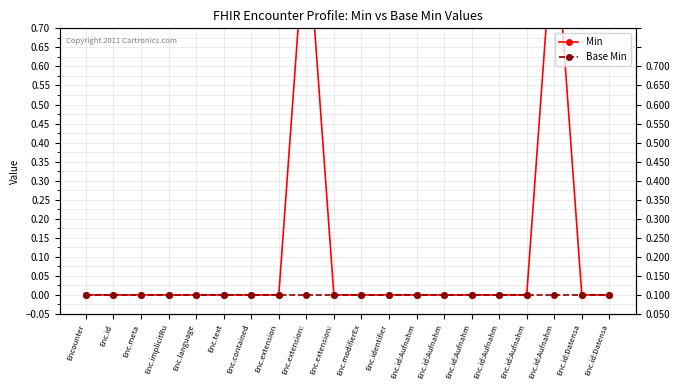

How many data points does each series have?

20